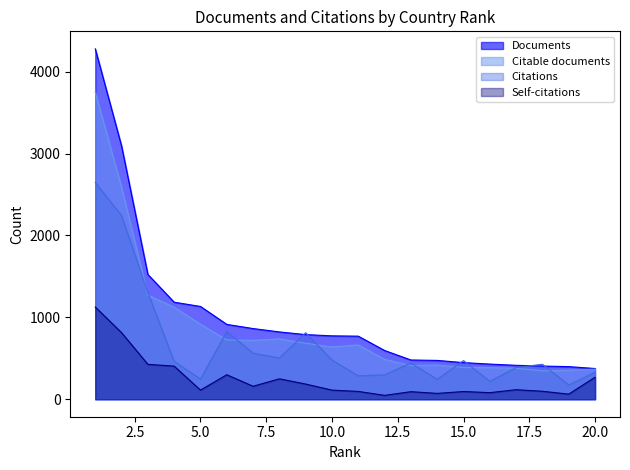

What is the sum of the Documents values at 19 and 14?

872